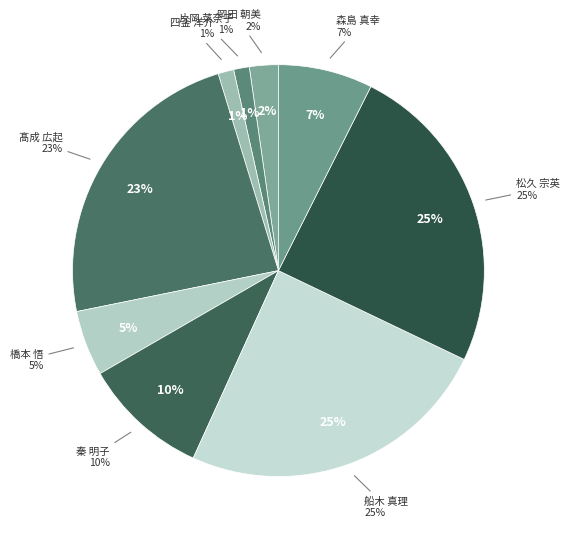

Count the number of slices in the pie.

9